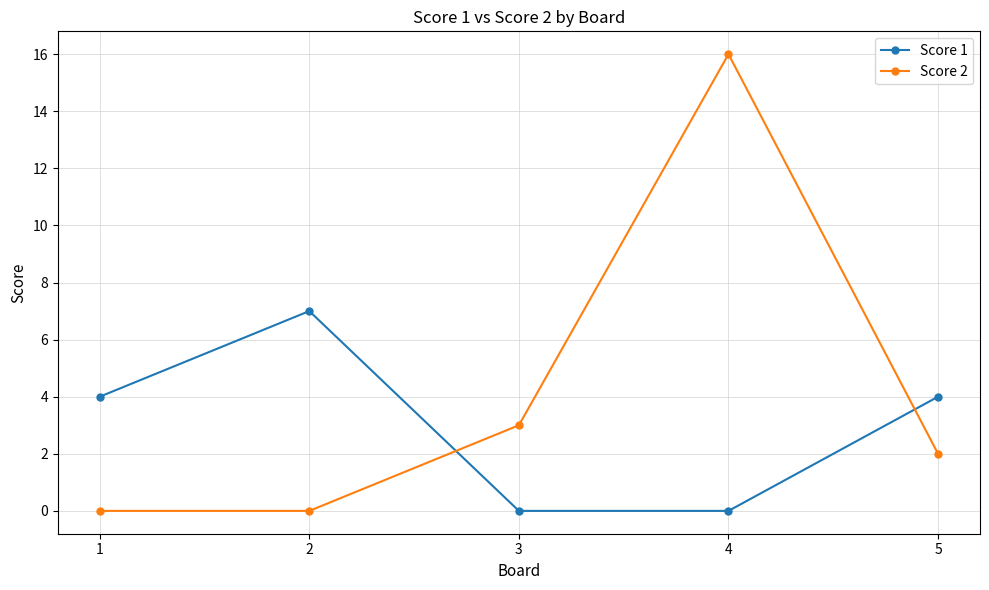

The Score 2 series shows 5 at 3. True or false?

False